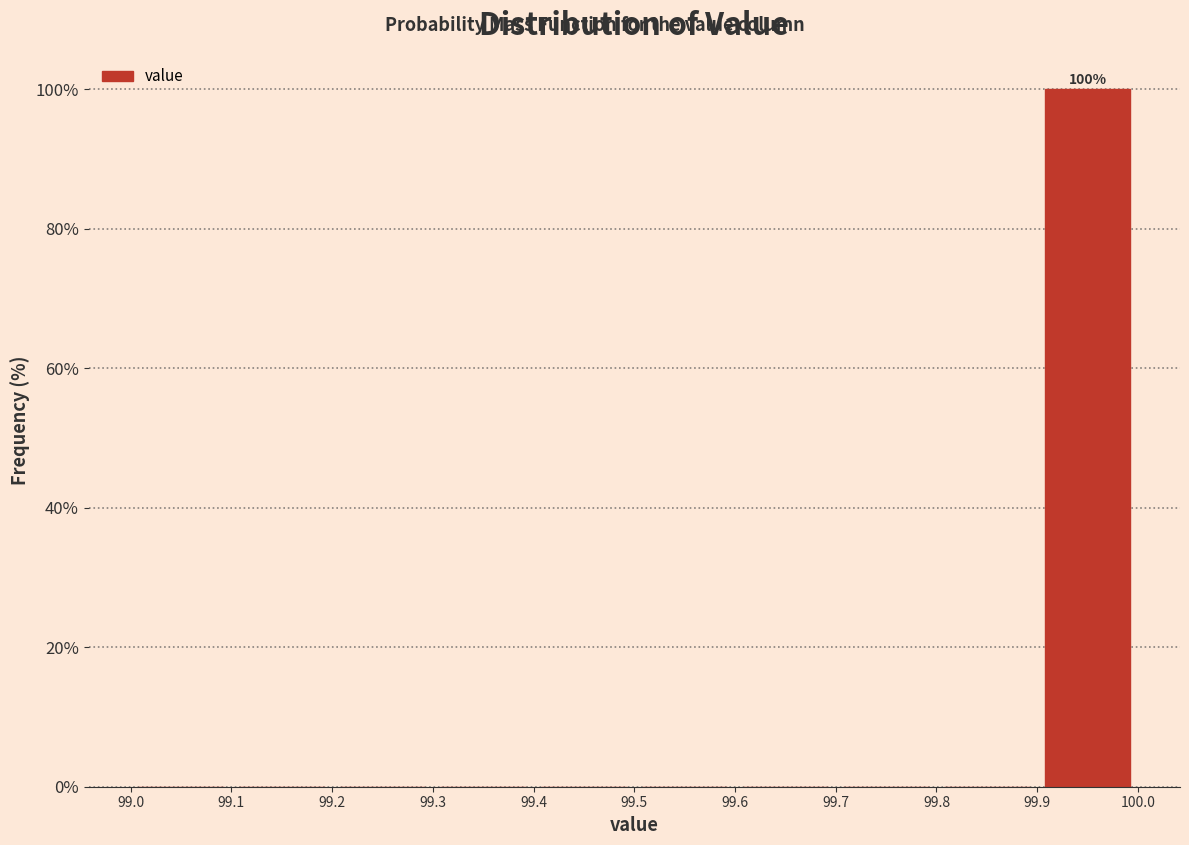

Over which range of the x-axis is the bar tallest?

99.9 to 100.0